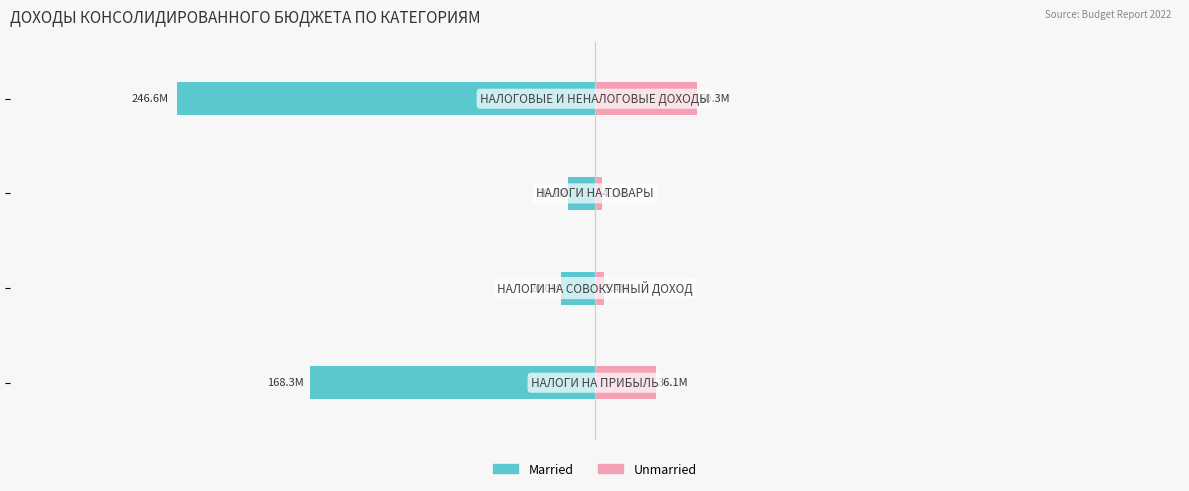

What is the sum of the Unmarried values at −1 and −2?

64486949.2